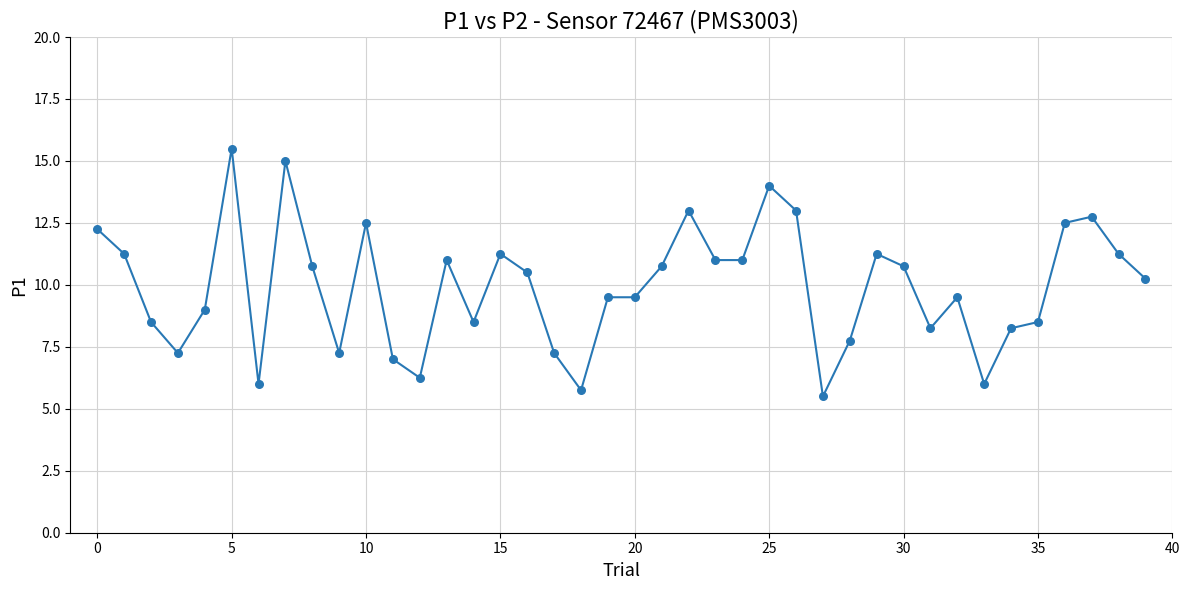

What is the greatest value displayed?

15.5